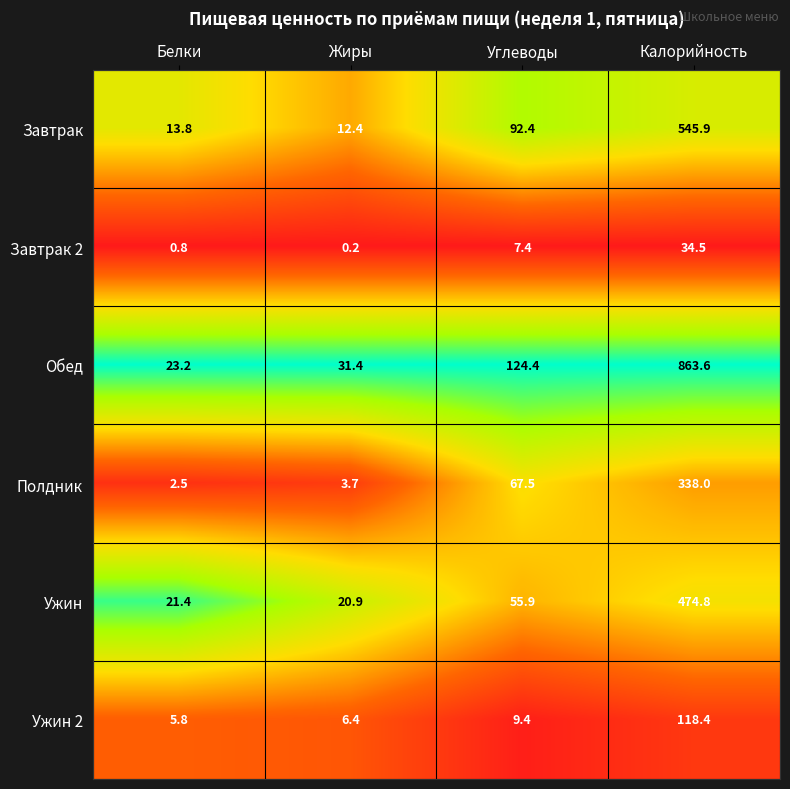

Which category has the lowest value across all series?

Жиры